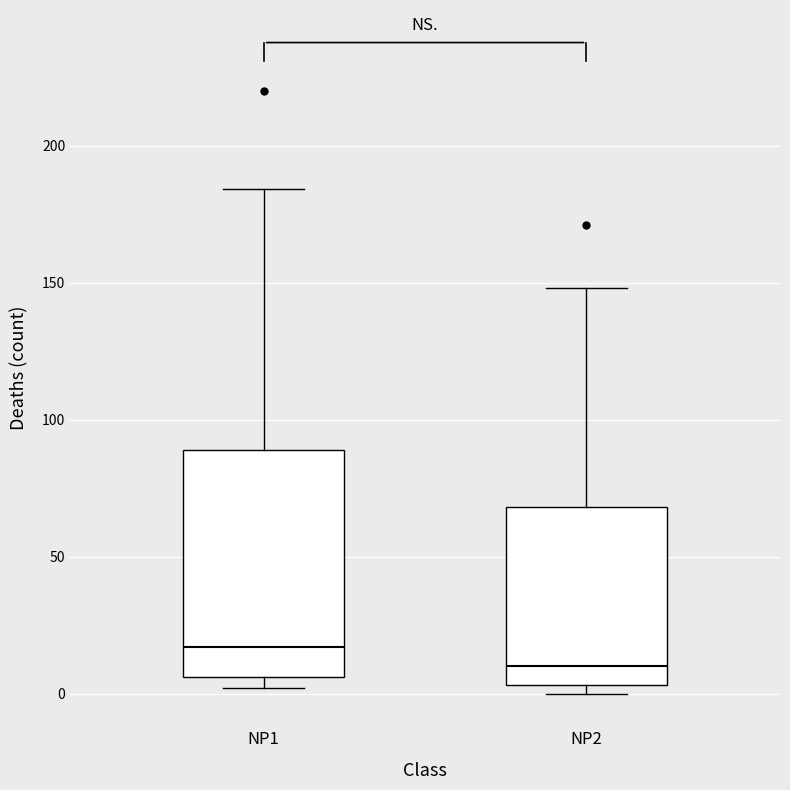

Which box has the lowest median line?

NP2